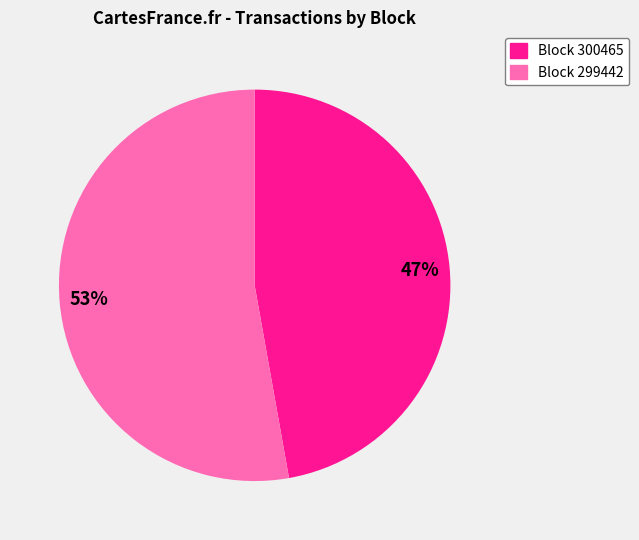

Is it true that Block 300465 is 47% of the pie?

True